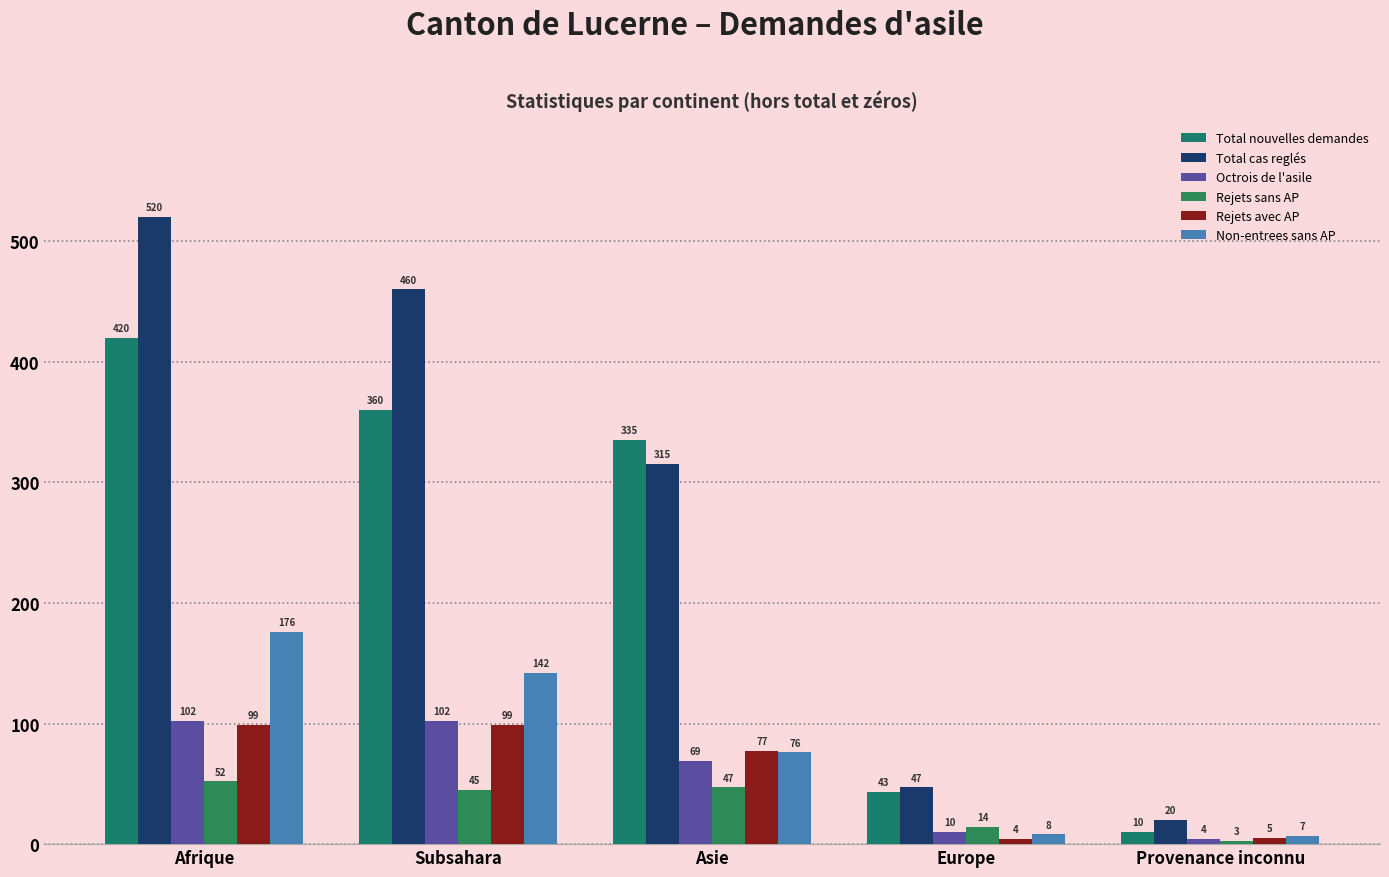

What is the difference between the highest and lowest values at Asie?

288